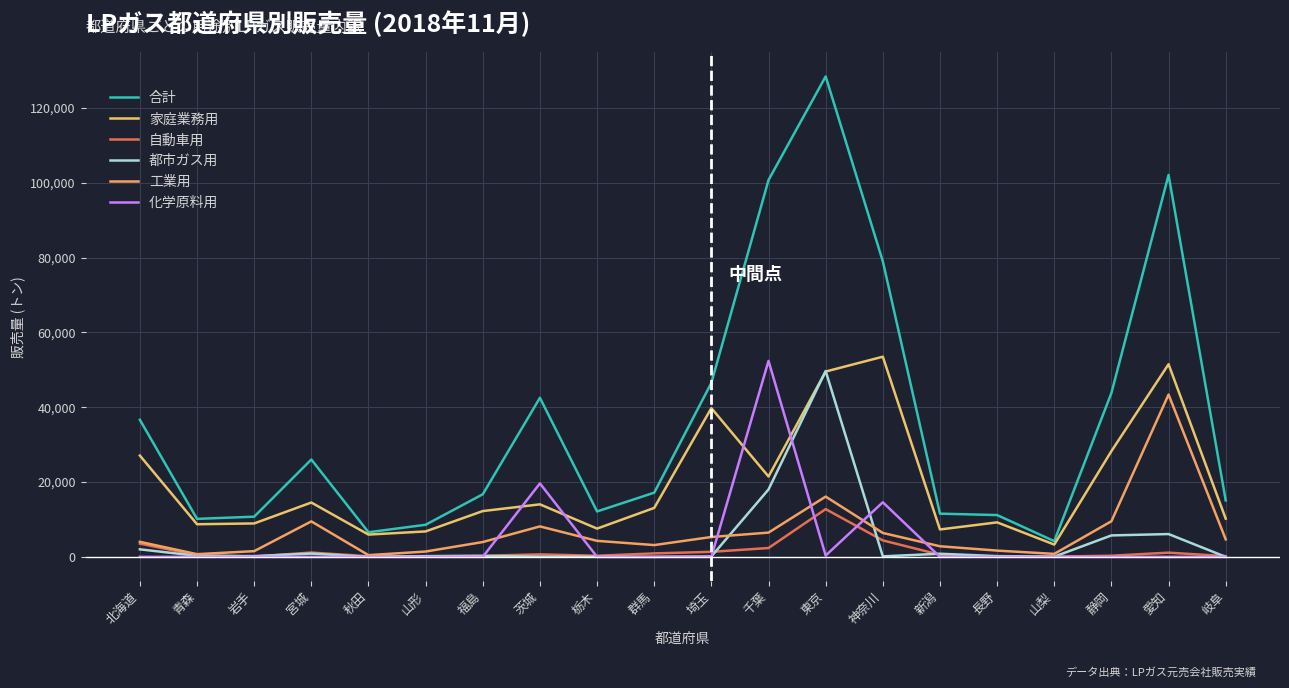

True or false: 化学原料用 and 都市ガス用 intersect in this chart.

True